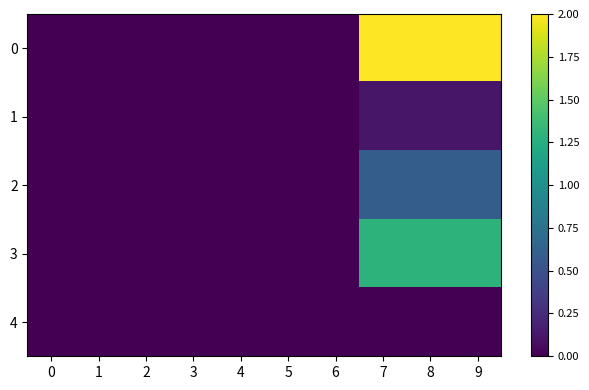

Is it true that 1 equals 0.0 at 0?

True